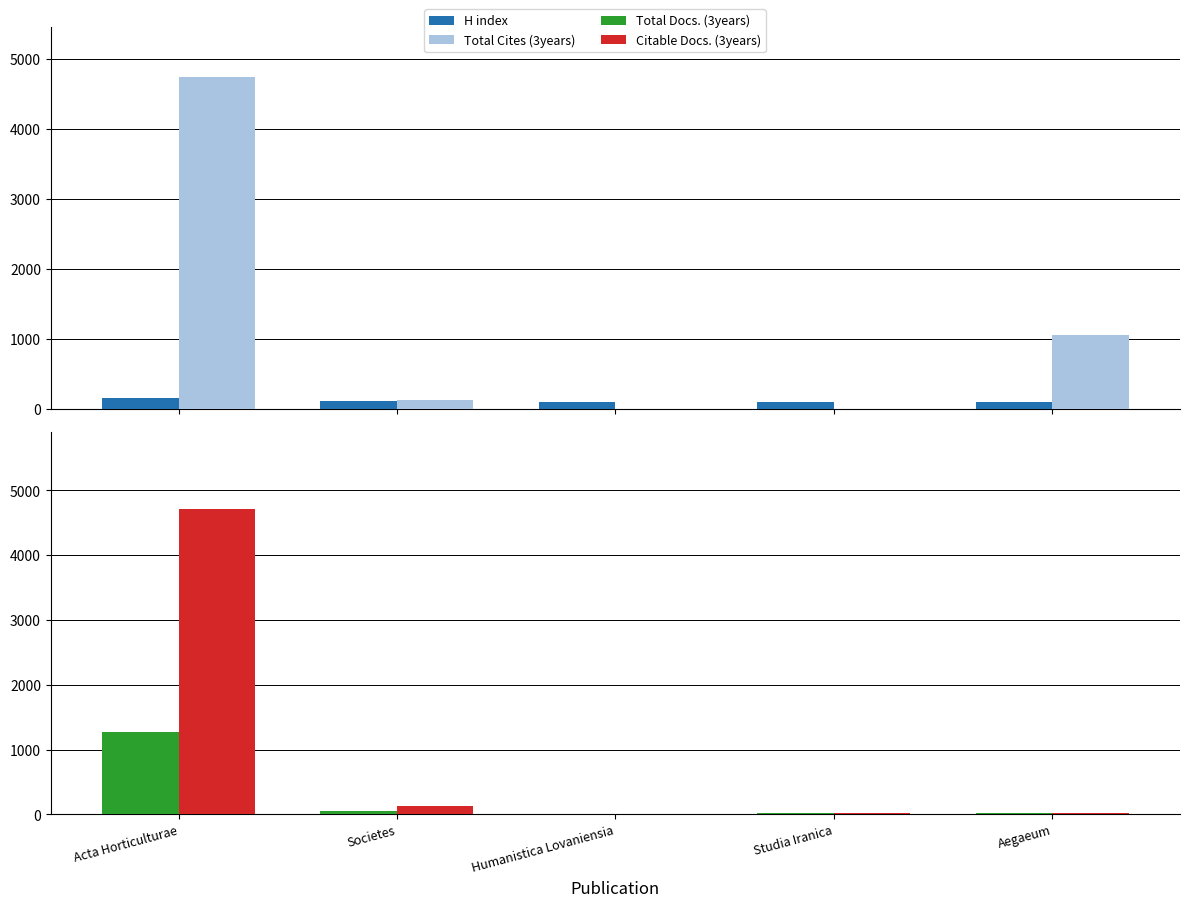

Where does the Total Cites (3years) series first go above 132?

Acta Horticulturae